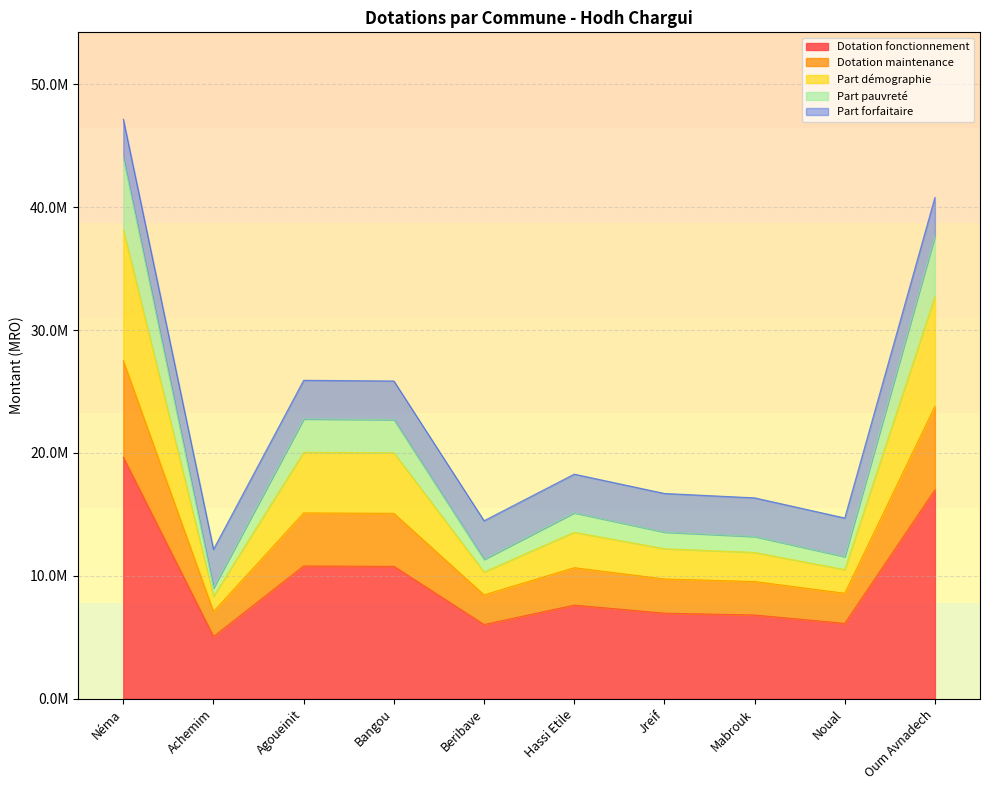

What position from the right is Beribave?

6